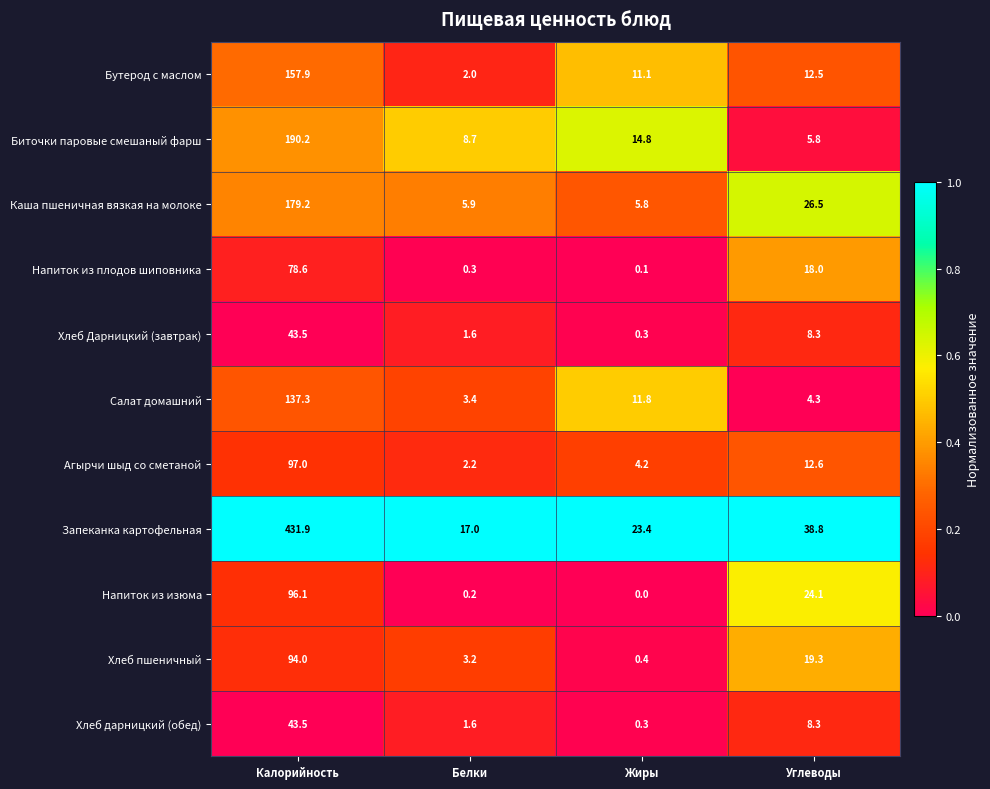

At which category does the chart reach its peak across all series?

Калорийность